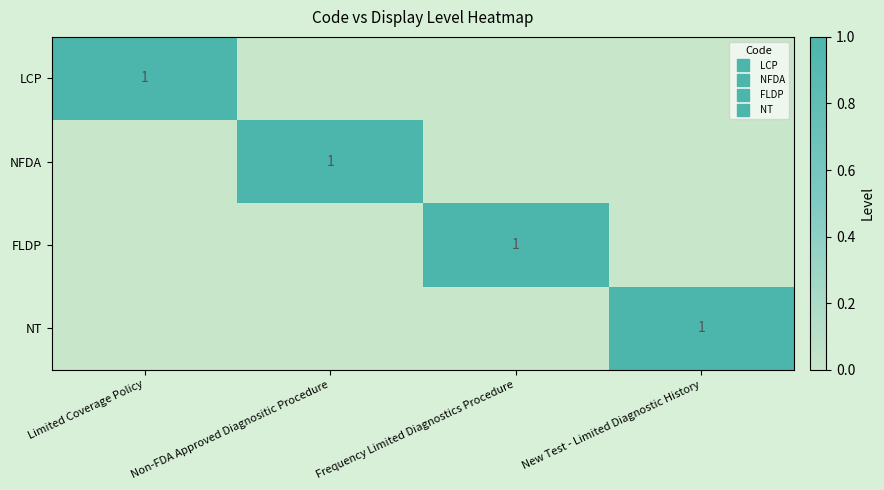

At how many categories does at least one series exceed 0?

4